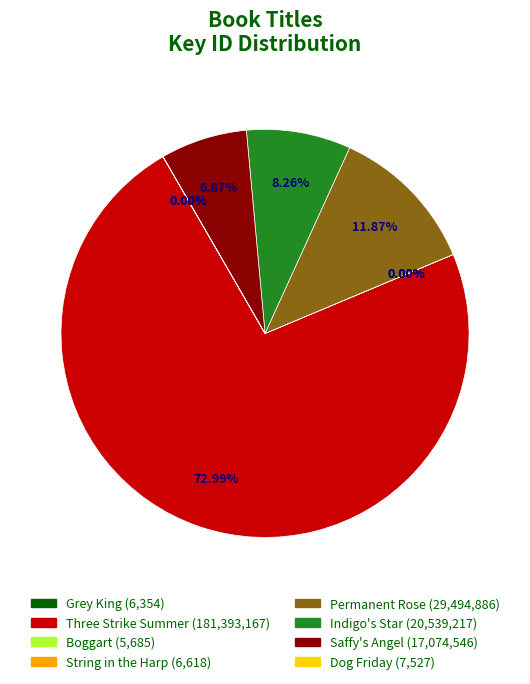

Approximately how many times larger is the value at Three Strike Summer compared to Indigo's Star?

8.8